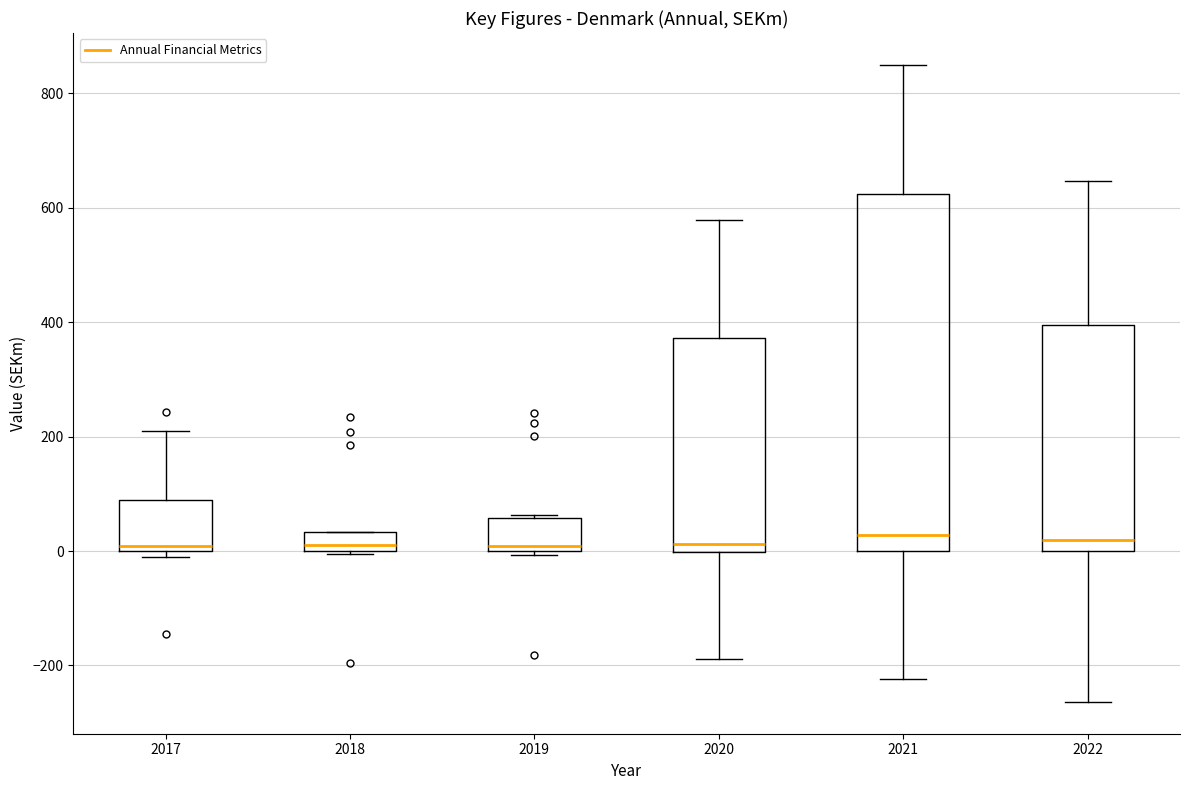

Reading left to right, transcribe this box plot: for each box, give where its median line is, the range the box spans, and where its two whiskers end, as read against the y-axis. The values are not printed on the chart, so give them approximately, as read against the axis.

2017: median 0 (just above the box's lower edge), box 0 to 80, whiskers -20 to 200
2018: median 20, box 0 to 40, whiskers 0 to 40
2019: median 0 (just above the box's lower edge), box 0 to 60, whiskers 0 (just below the box's lower edge) to 60
2020: median 20, box 0 to 380, whiskers -180 to 580
2021: median 20, box 0 to 620, whiskers -220 to 840
2022: median 20, box 0 to 400, whiskers -260 to 640